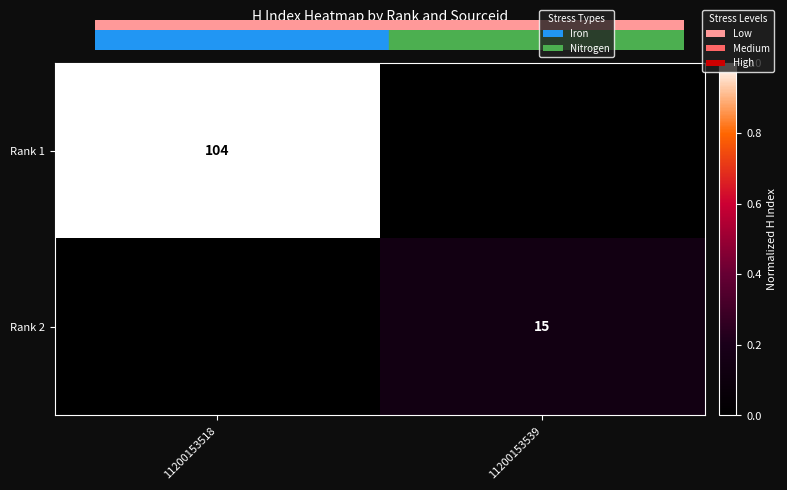

What is the spread (max minus min) of values at 11200153518?

1.0